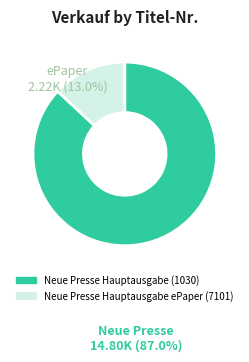

Between Neue Presse Hauptausgabe ePaper (7101) and Neue Presse Hauptausgabe (1030), which is larger?

Neue Presse Hauptausgabe (1030)